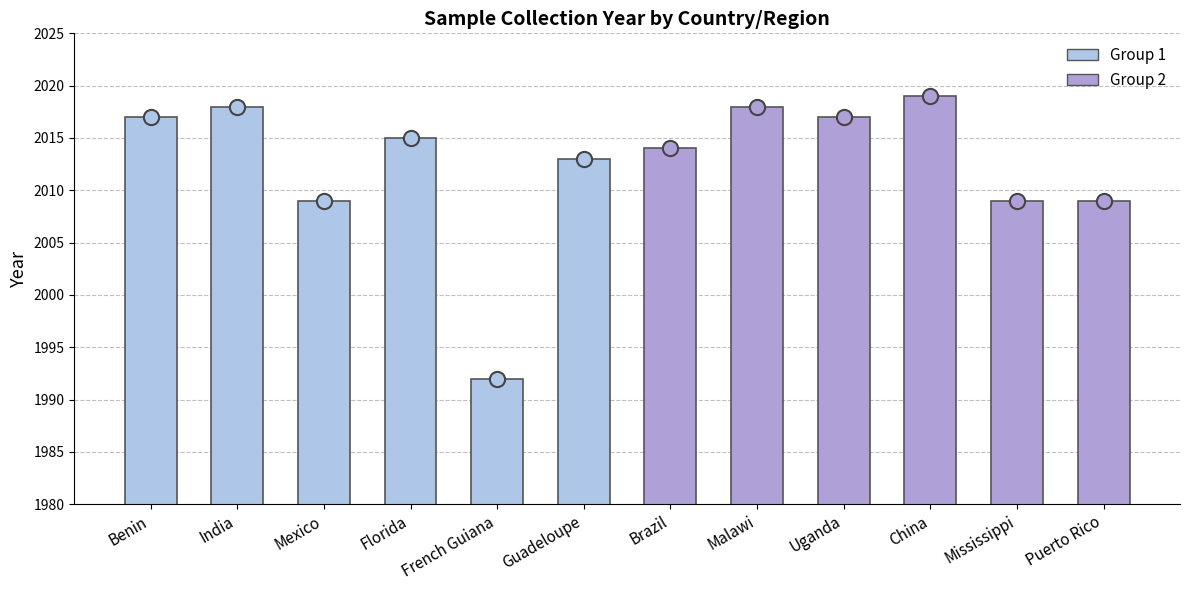

Approximately how many times larger is the value at French Guiana compared to China?

1.0